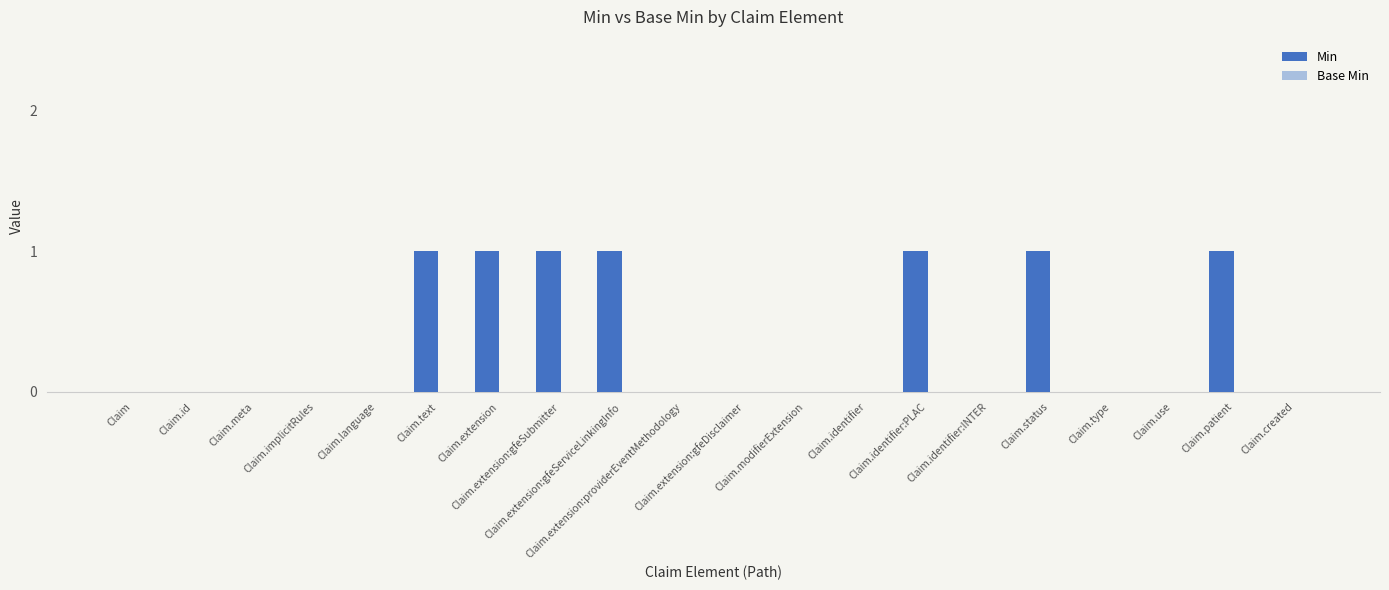

What is the sum of all values?

7